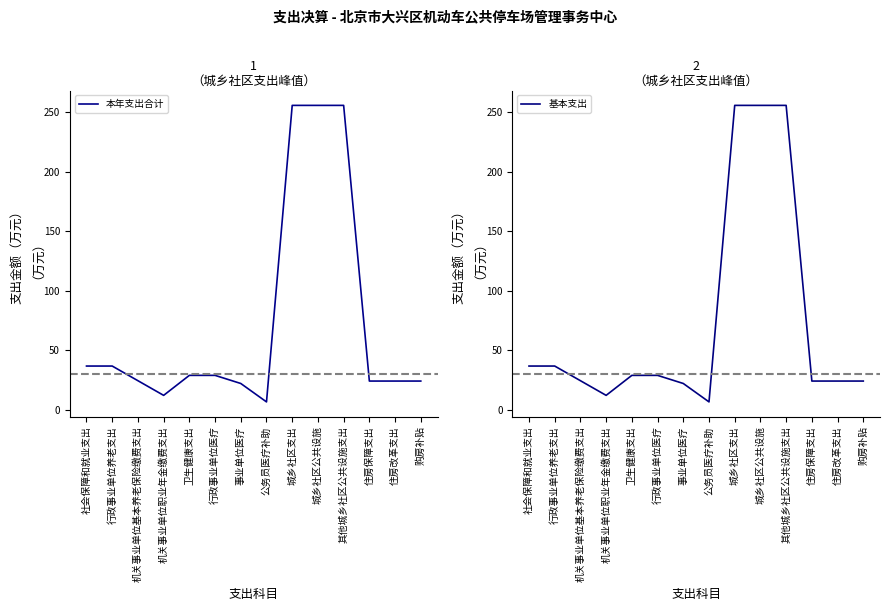

What is the label of the 11th point from the left?

其他城乡社区公共设施支出